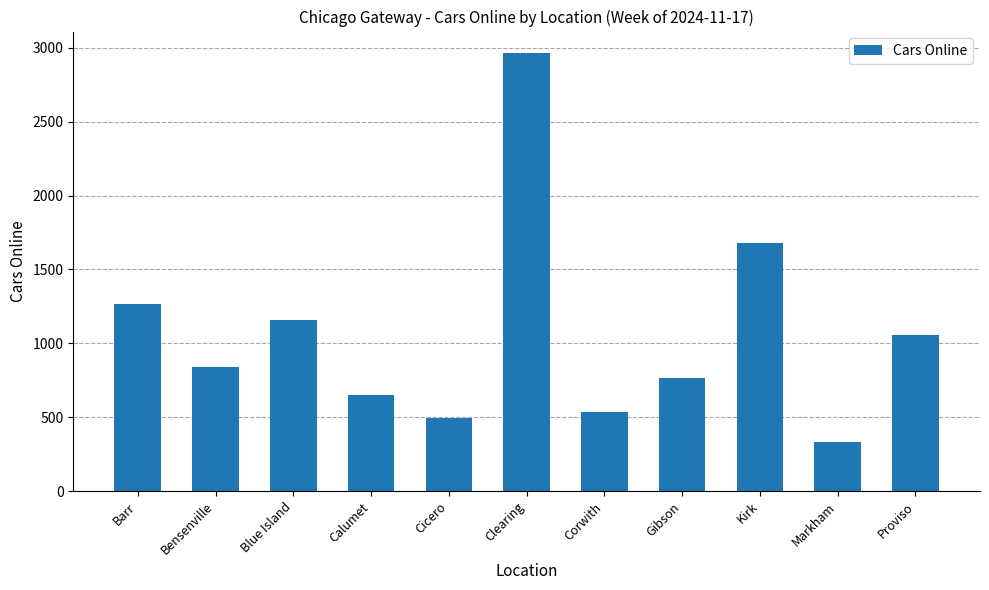

What is the difference between the maximum and minimum values?

2630